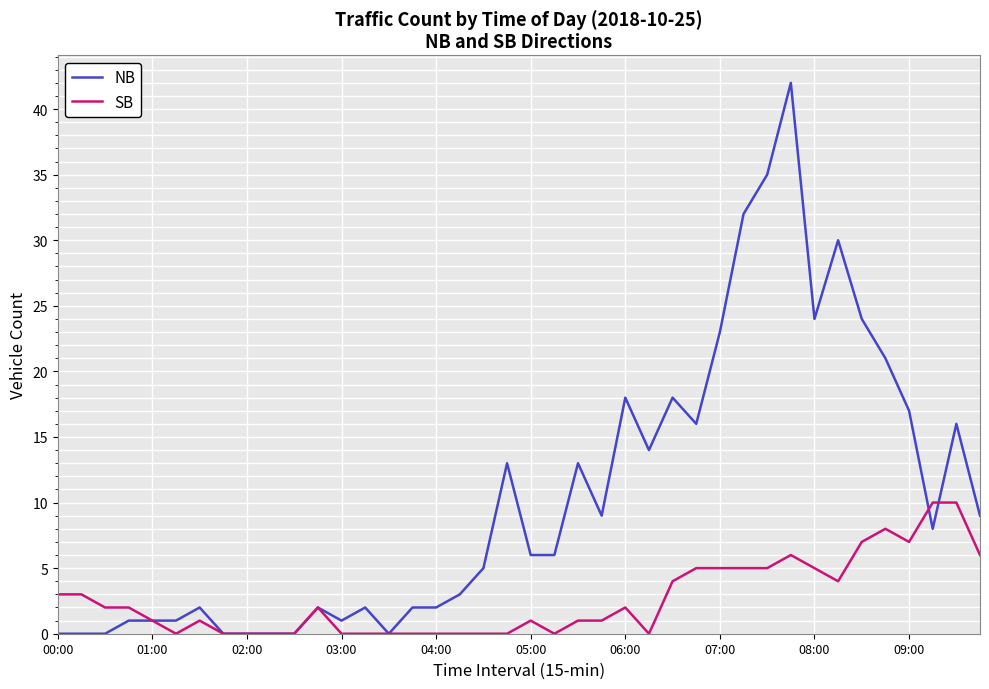

Which series has the widest spread of values?

NB